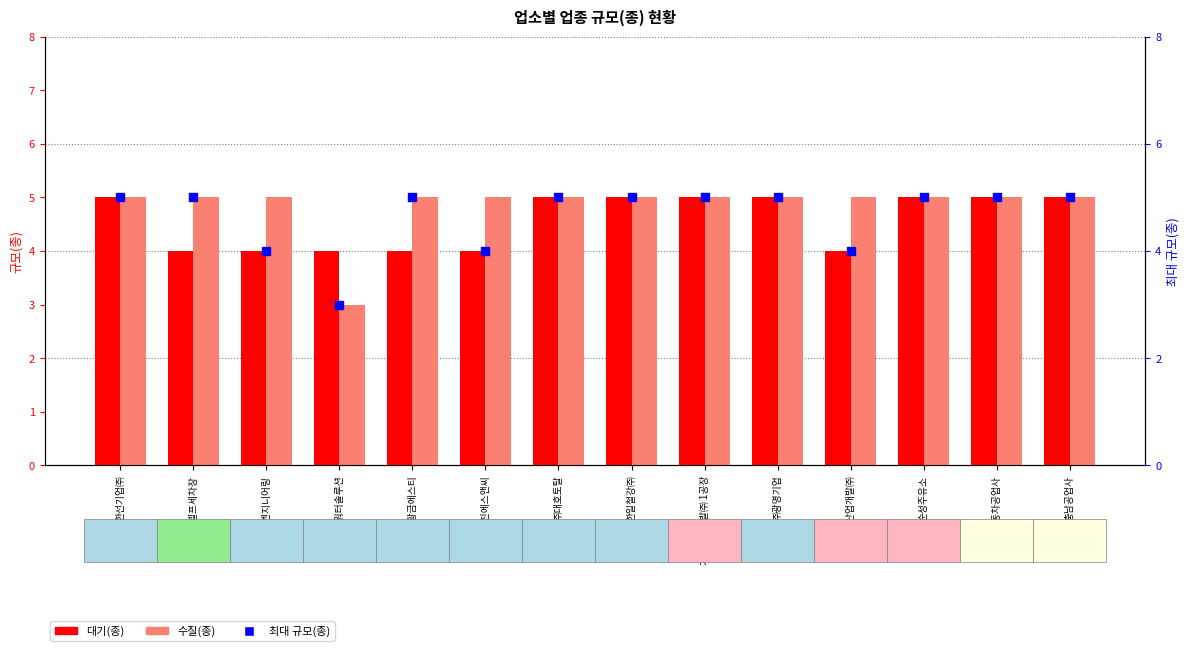

Is the value of 수질(종) at 순성주유소 greater than the value of 대기(종) at 충남공업사?

No